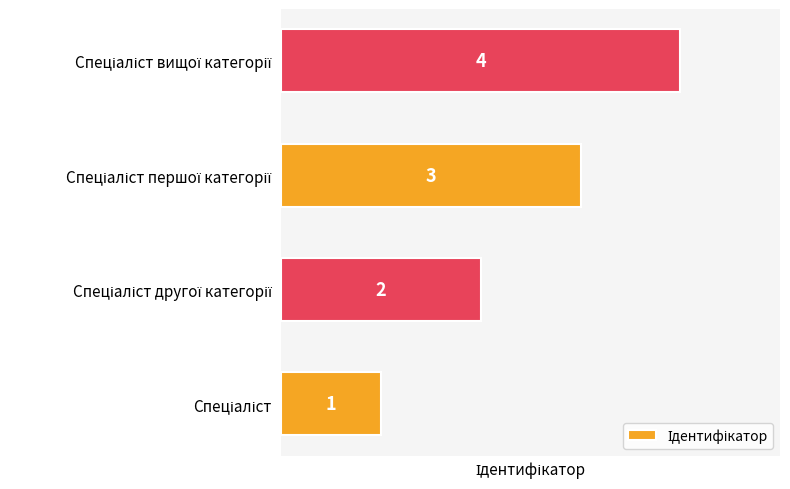

What is the difference between the maximum and minimum values?

3